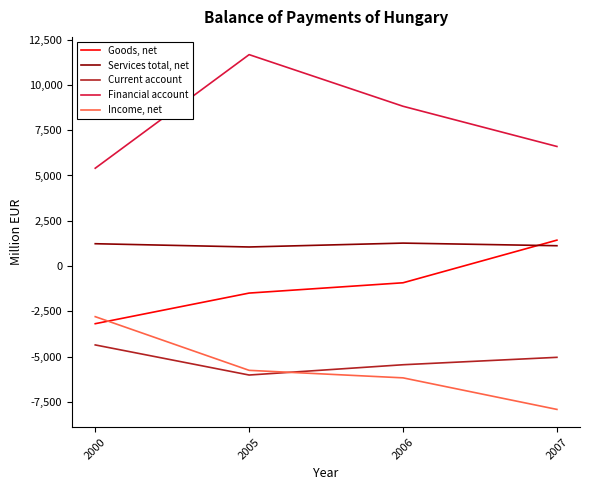

What is the maximum value for Current account?

-4352.0